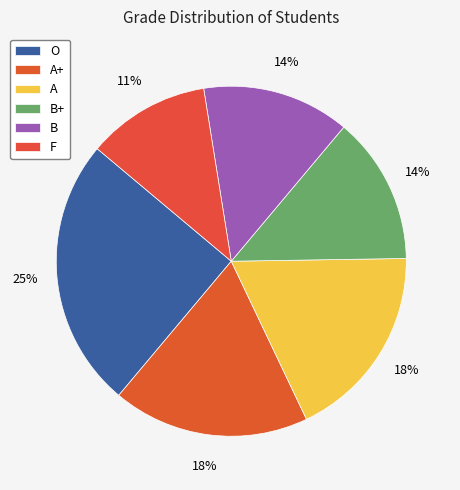

True or false: B accounts for 1% of the total.

False